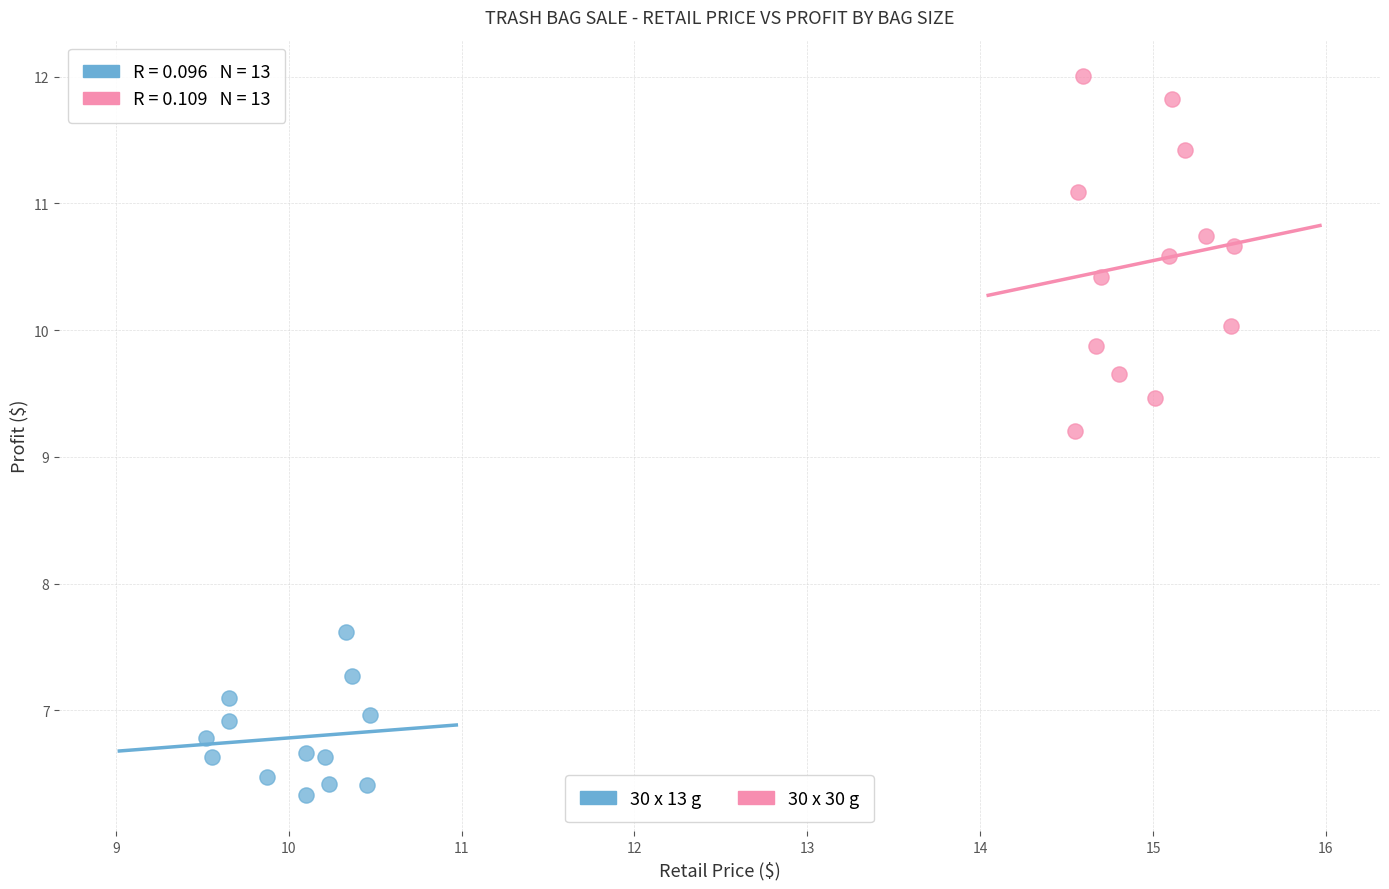

What are all the series names shown in the legend?

30 x 13 g, 30 x 30 g